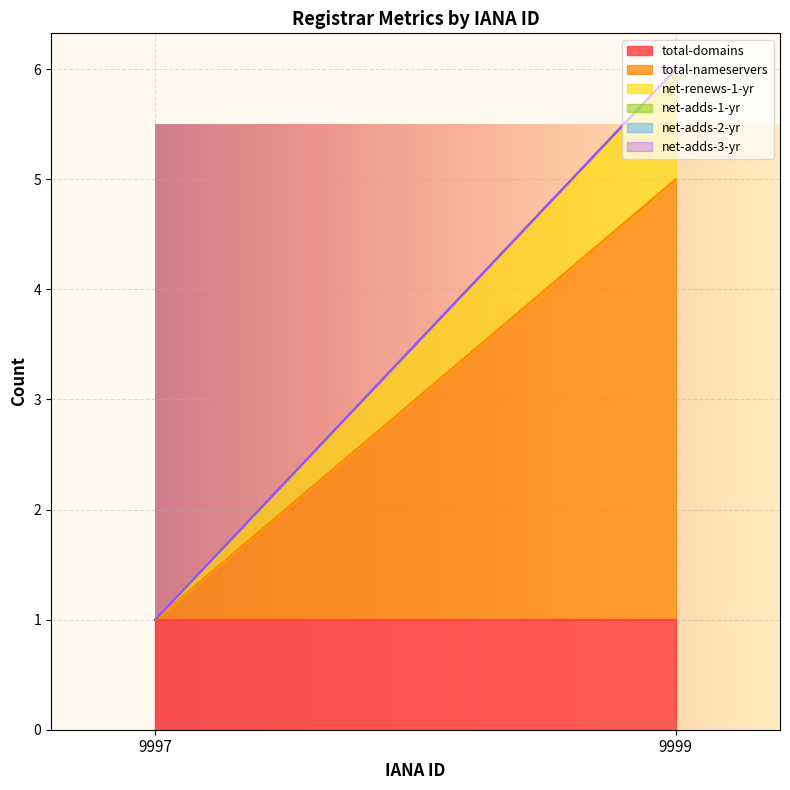

What are all the series names shown in the legend?

total-domains, total-nameservers, net-renews-1-yr, net-adds-1-yr, net-adds-2-yr, net-adds-3-yr